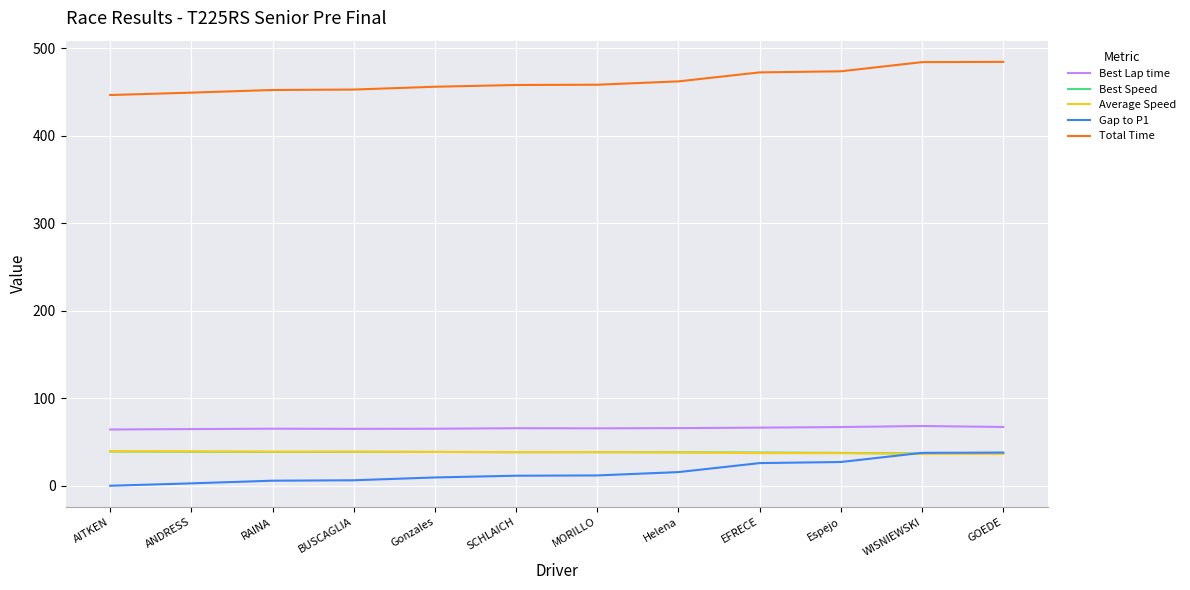

What position from the right is AITKEN?

12